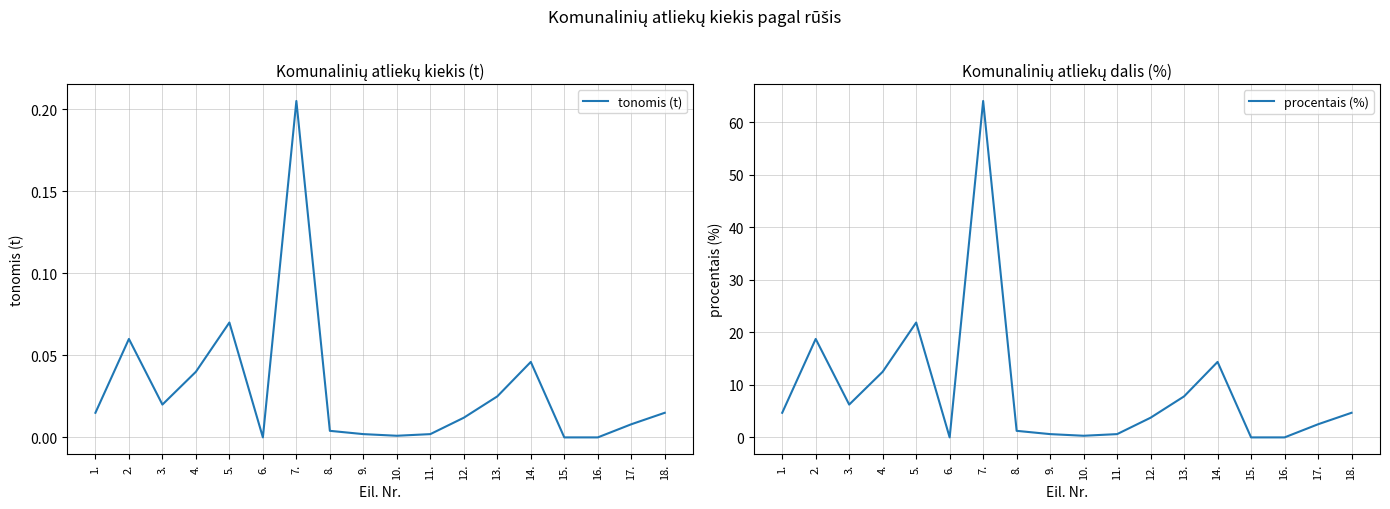

Which series has the widest spread of values?

procentais (%)